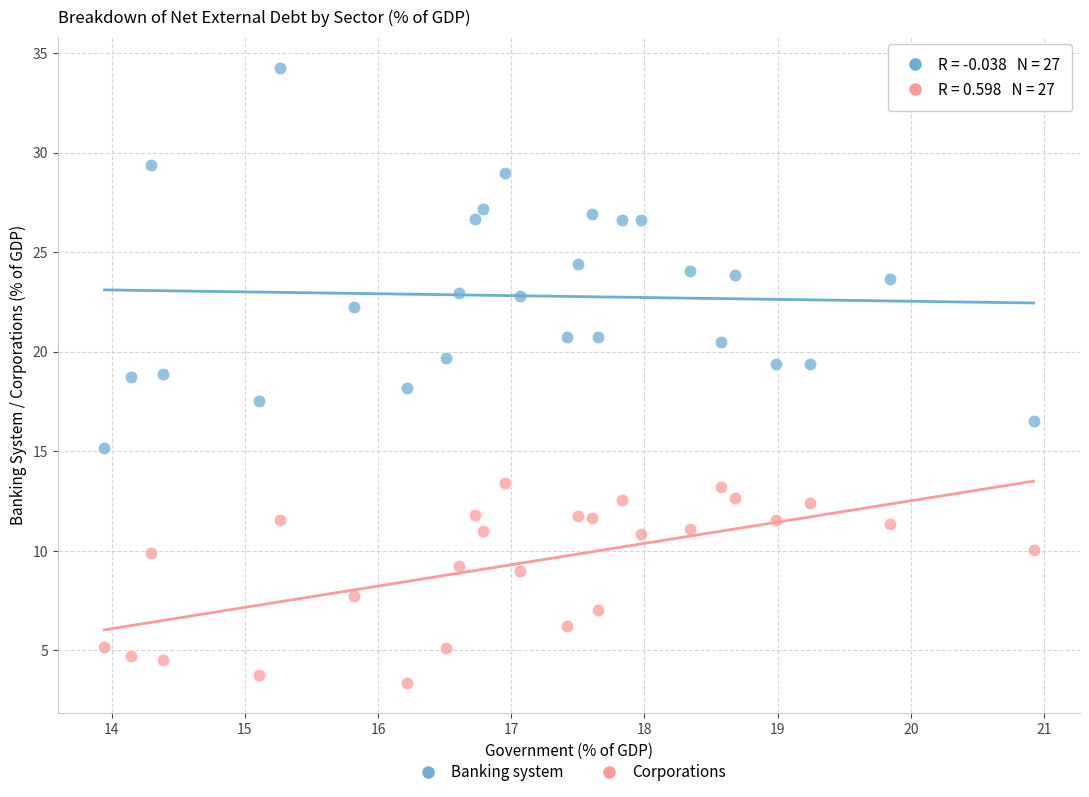

Which series has the widest spread of Y values?

Banking system